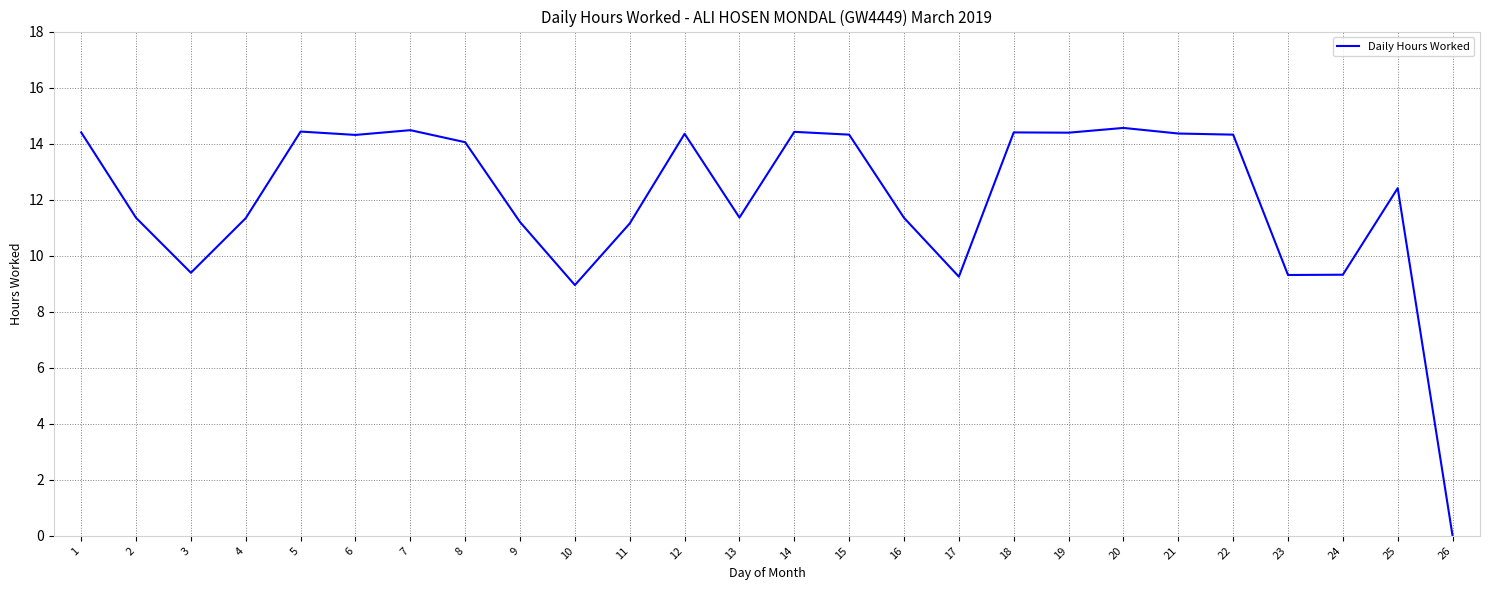

What is the ratio of the value at 12 to the value at 25?

1.2